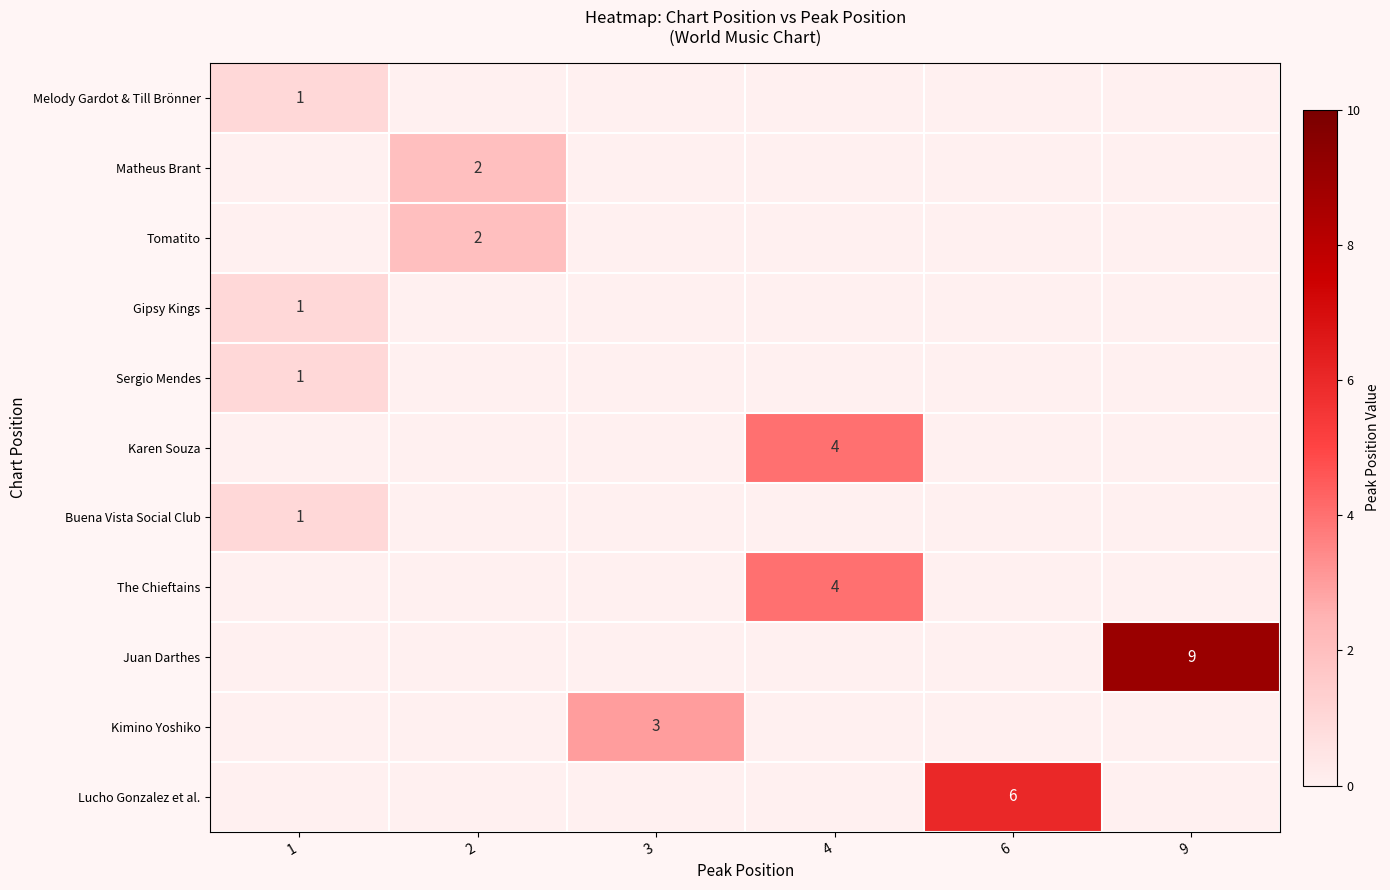

Count the Lucho Gonzalez et al. values in the range 0 to 1.

5